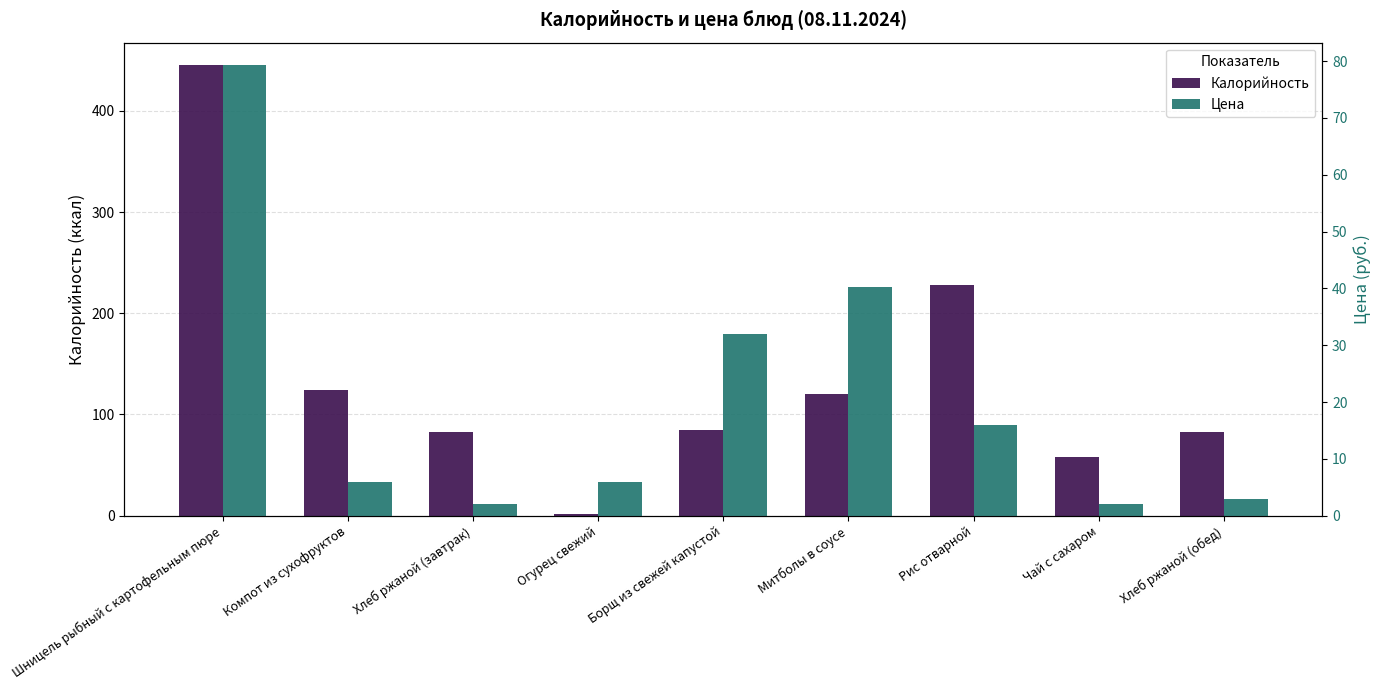

What is the value of the Калорийность bar at the 7th from the left?

228.0